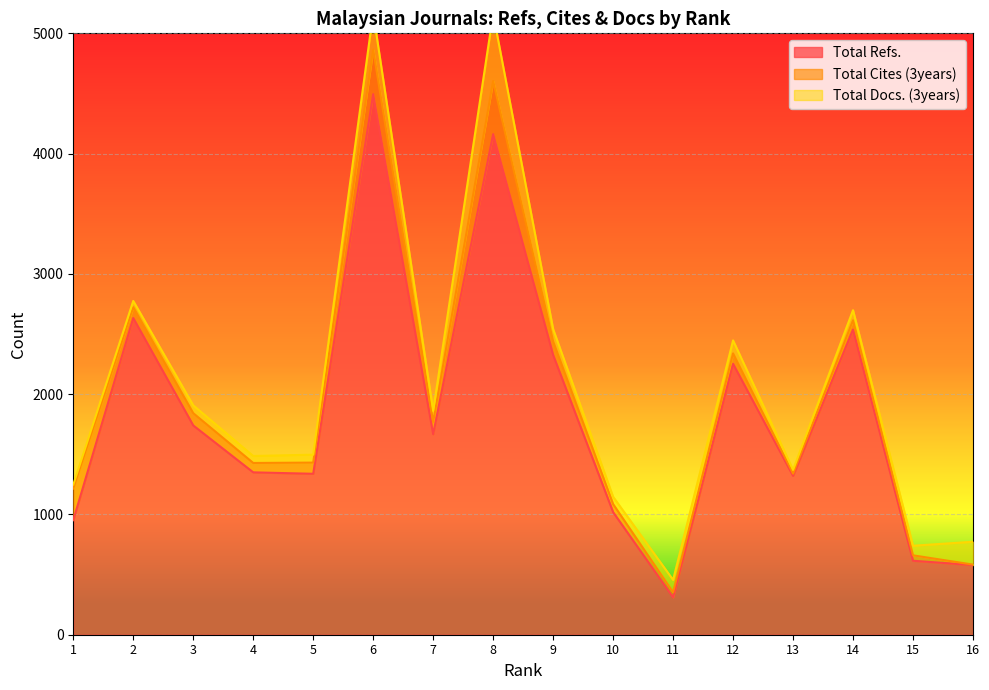

Reading left to right, what are all the values shown in this chart?

Total Refs.: 1=953	2=2633	3=1740	4=1350	5=1338	6=4494	7=1667	8=4162	9=2326	10=1019	11=311	12=2252	13=1321	14=2537	15=615	16=579
Total Cites (3years): 1=263	2=90	3=102	4=78	5=93	6=371	7=102	8=442	9=114	10=67	11=42	12=87	13=18	14=77	15=45	16=4
Total Docs. (3years): 1=32	2=52	3=65	4=58	5=66	6=305	7=92	8=559	9=101	10=61	11=103	12=108	13=32	14=84	15=80	16=190